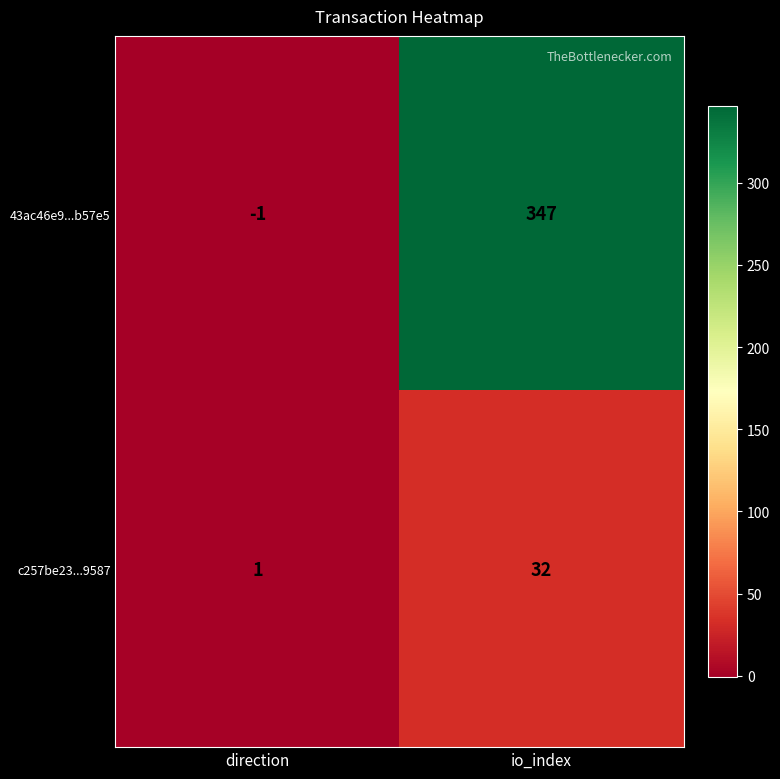

Which series has the widest spread of values?

43ac46e9...b57e5